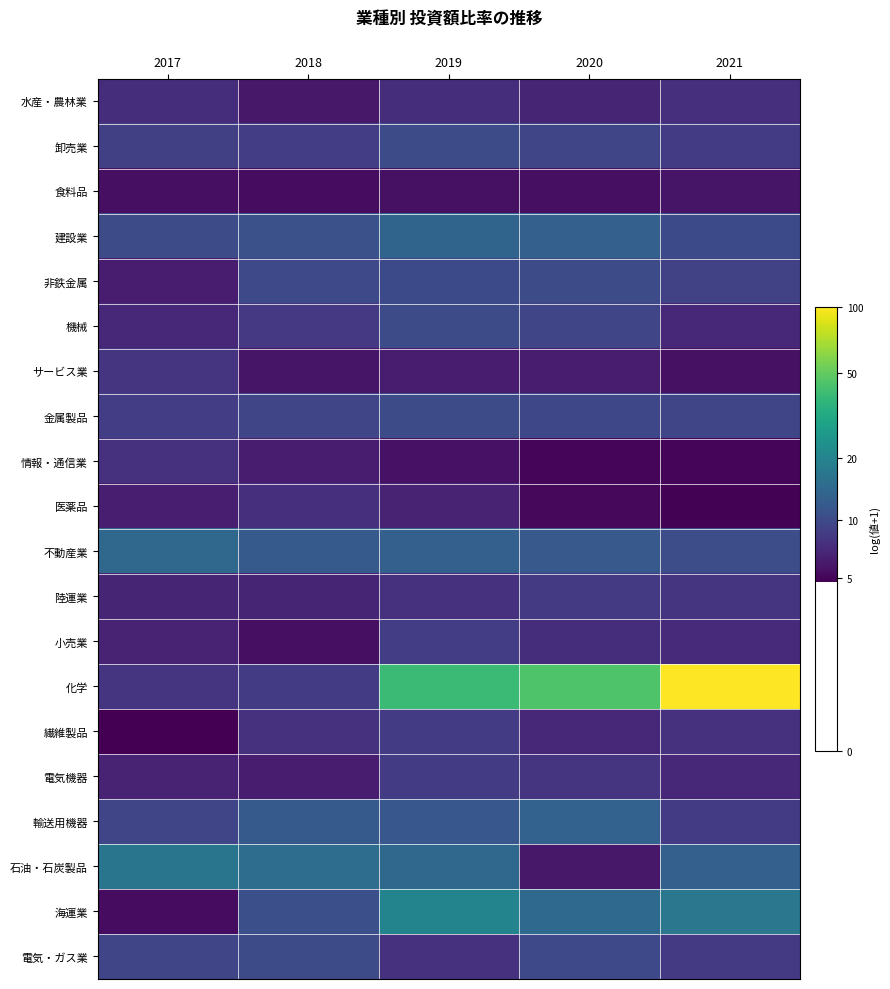

Count the number of data series in this chart.

20